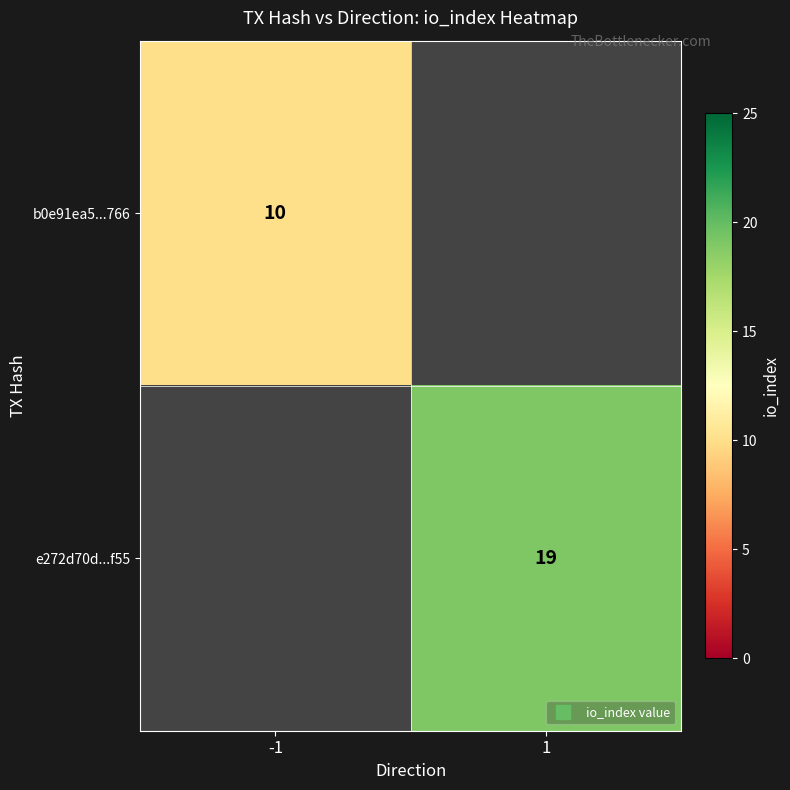

The value of e272d70d...f55 at 1 is 19.0. True or false?

True